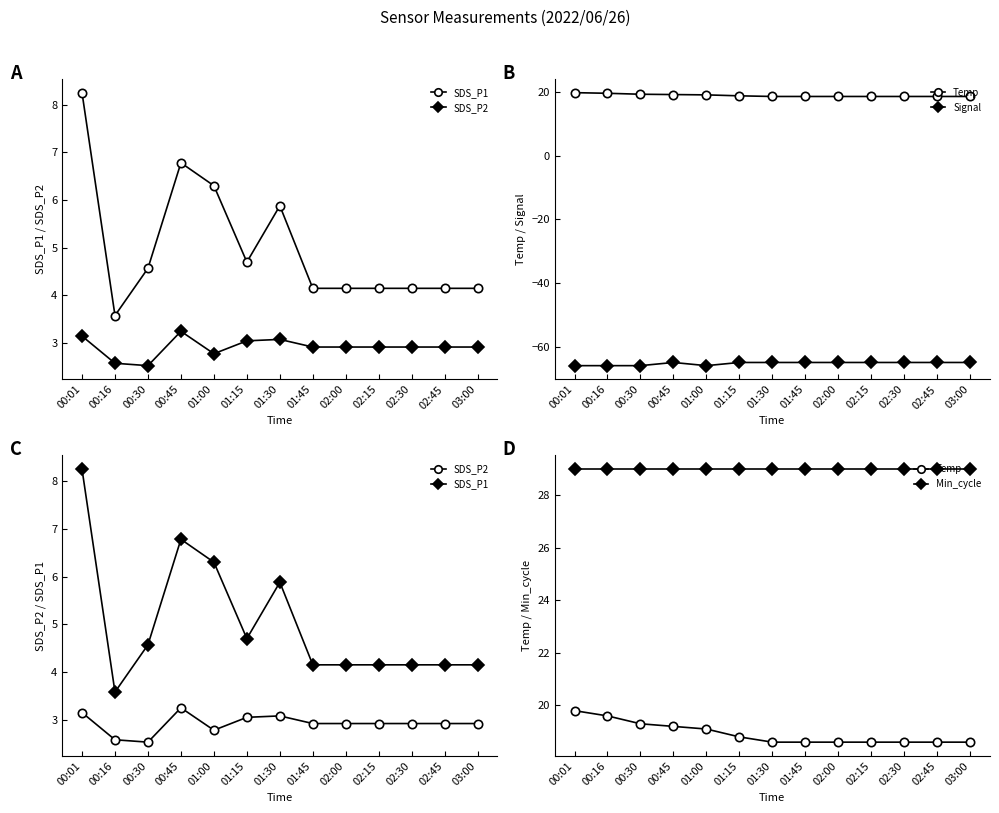

What is the label of the 7th point from the right?

01:30